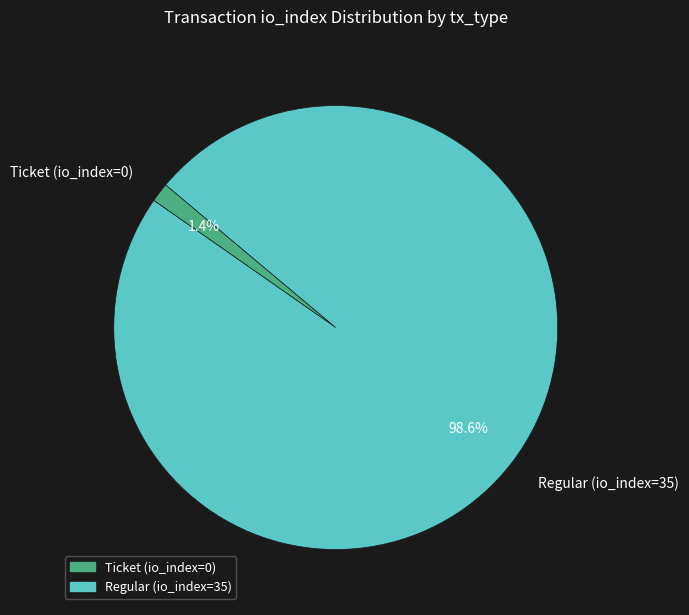

Which category accounts for the majority?

Regular (io_index=35)